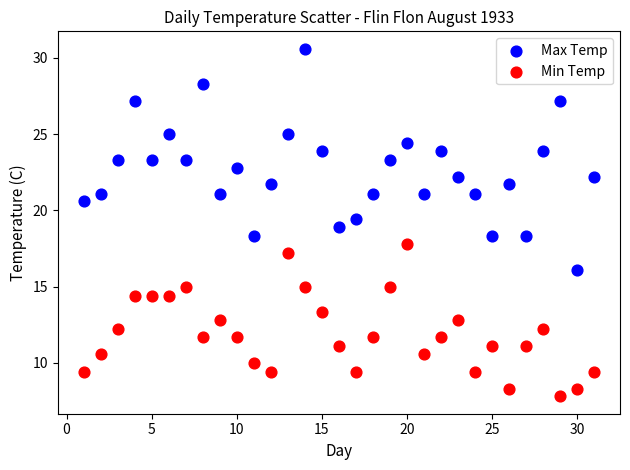

Across all data points, what is the range of Y values (max minus min)?

22.8